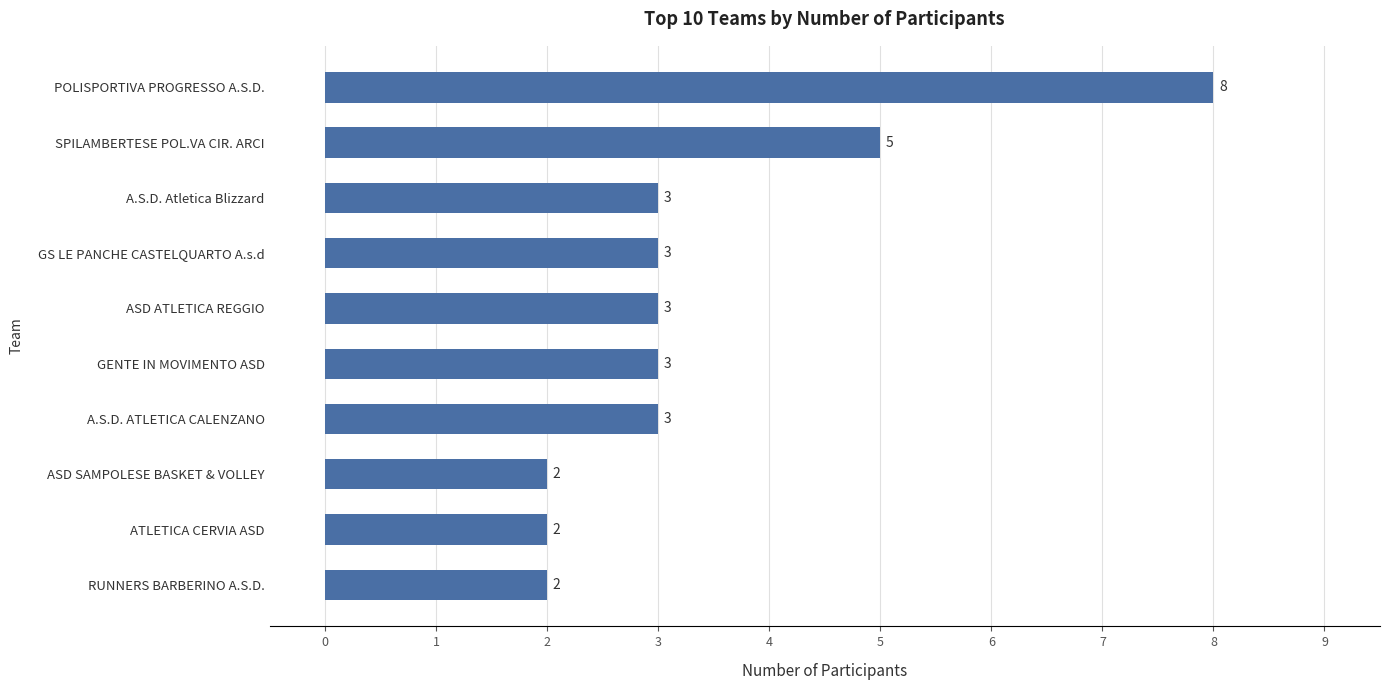

Count the values in the range 2 to 3.

8